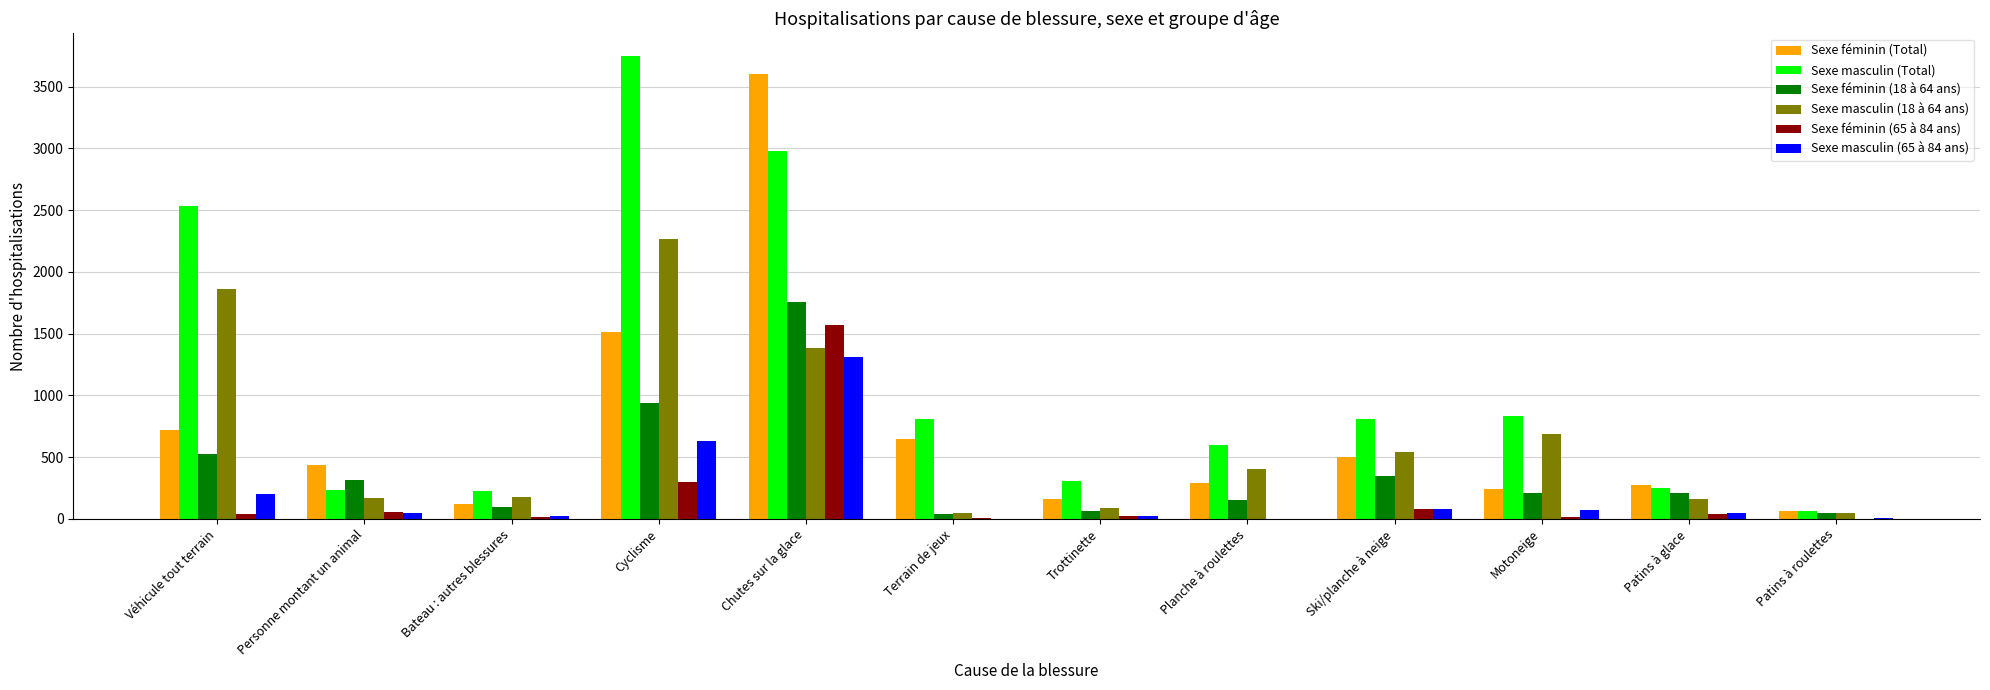

Where does the Sexe masculin (18 à 64 ans) series first go above 402?

Véhicule tout terrain